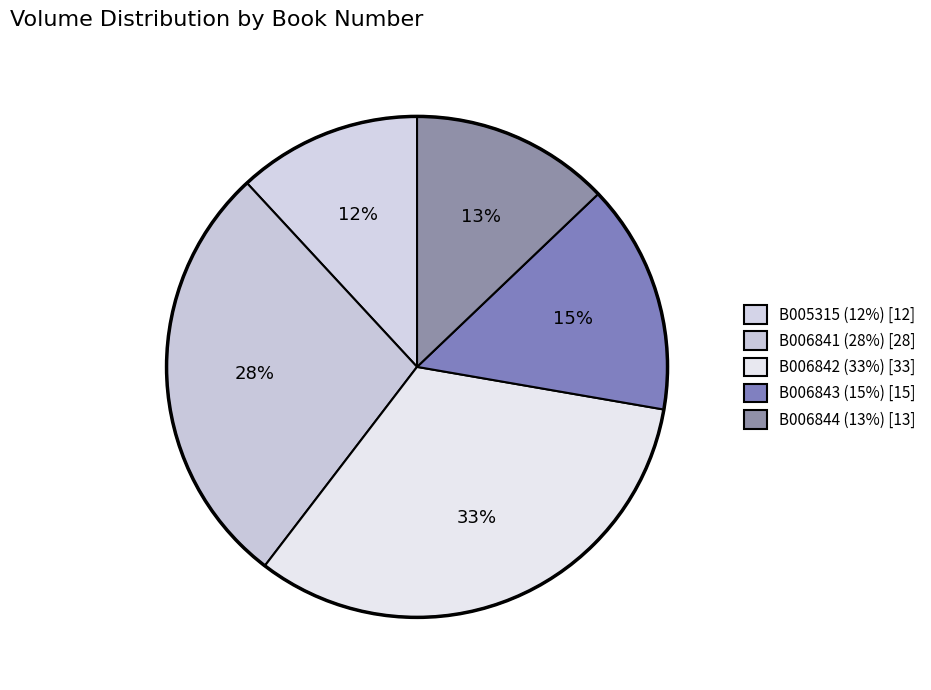

Combined, what portion of the pie is B006844 and B005315?

24.8%